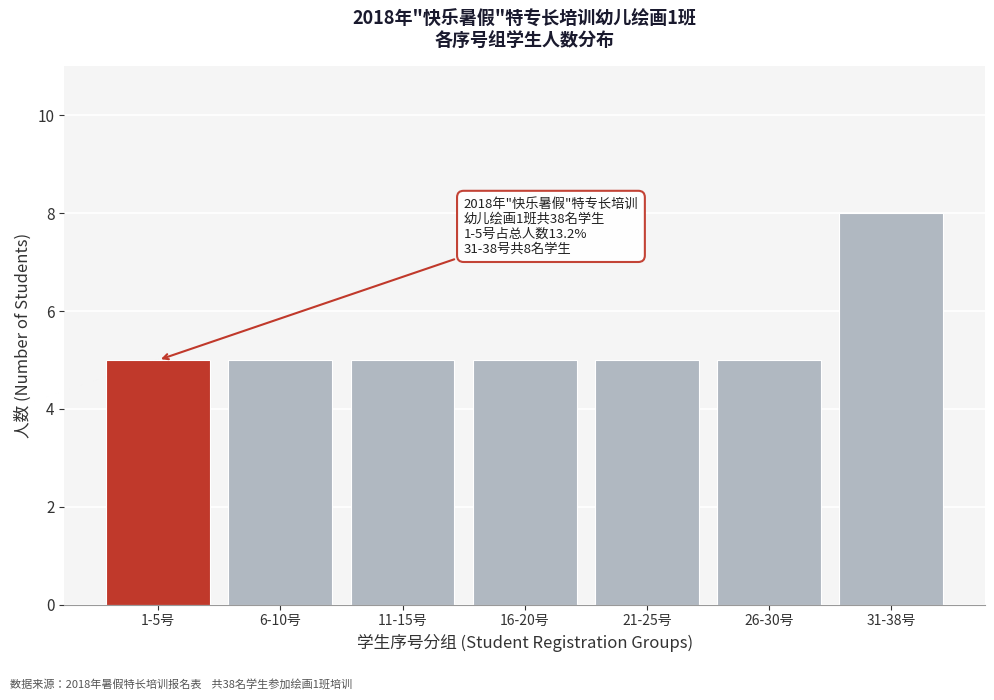

Reading left to right, list all the values displayed in this chart.

1-5号=5	6-10号=5	11-15号=5	16-20号=5	21-25号=5	26-30号=5	31-38号=8